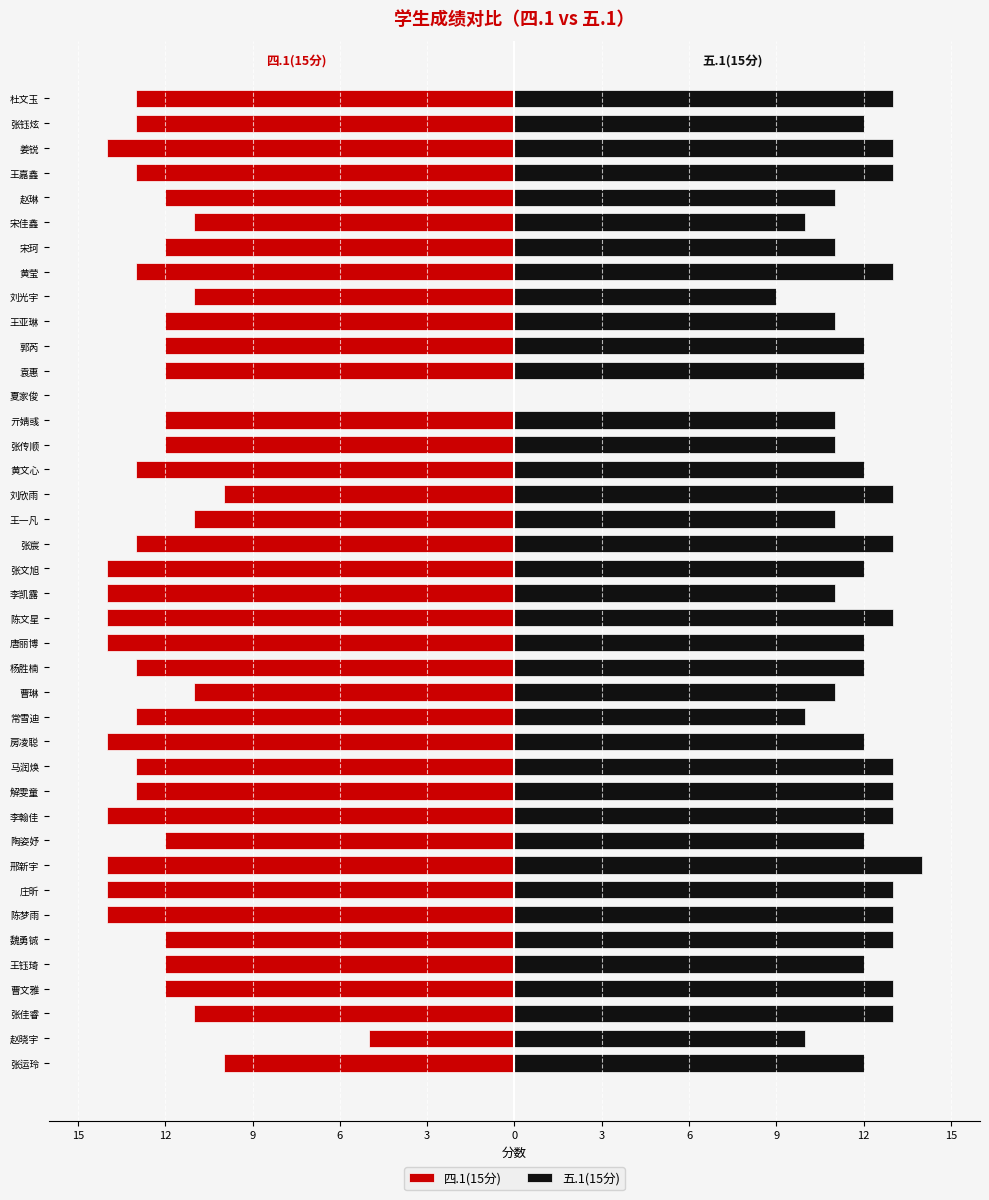

How many bars are there in each group?

2